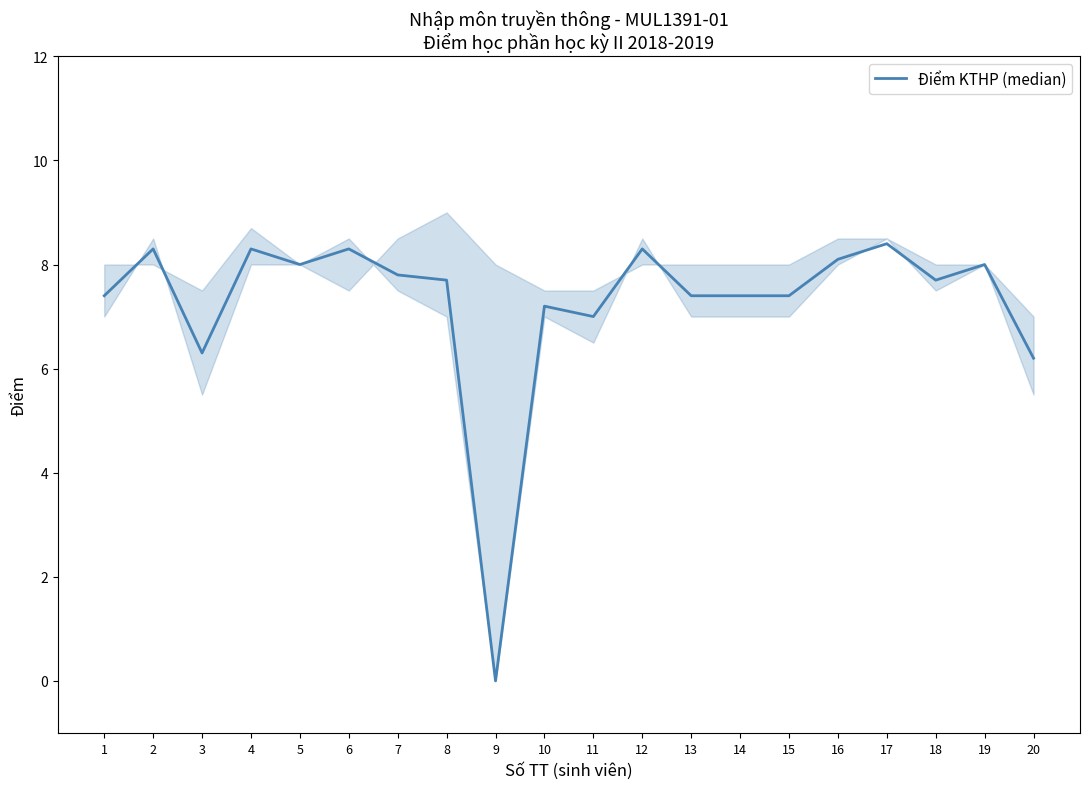

Rank the categories by value from lowest to highest.

9, 20, 3, 11, 10, 1, 13, 14, 15, 8, 18, 7, 5, 19, 16, 2, 4, 6, 12, 17